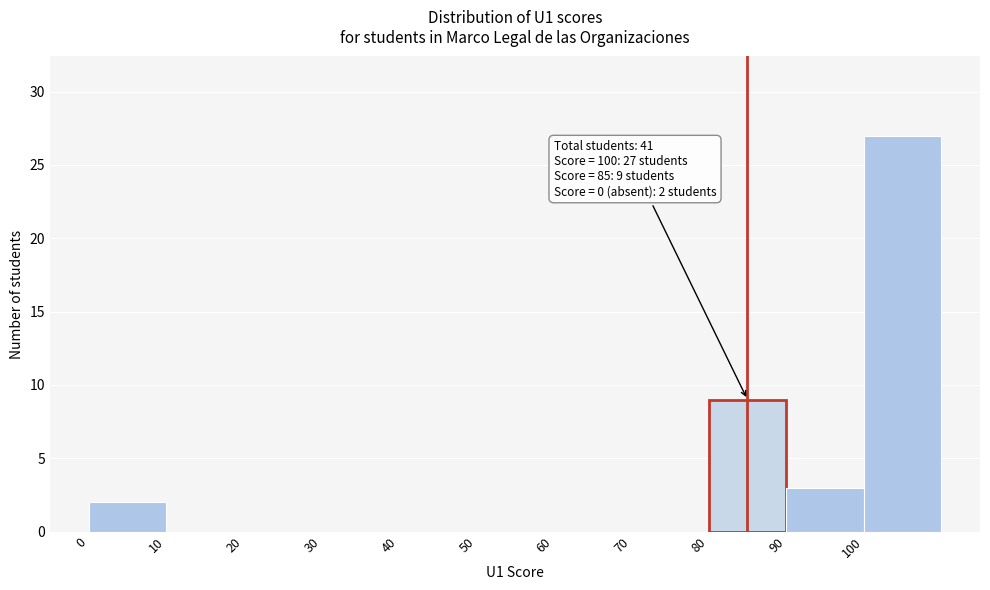

Which range on the x-axis has the tallest bar?

100 to 110